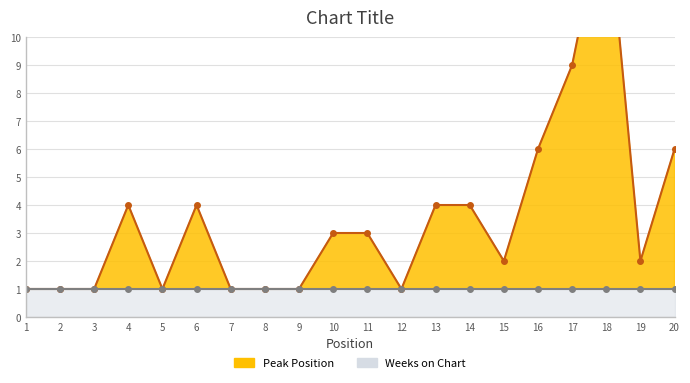

List the labels in order of value, smallest first.

1, 2, 3, 5, 7, 8, 9, 12, 15, 19, 10, 11, 4, 6, 13, 14, 16, 20, 17, 18